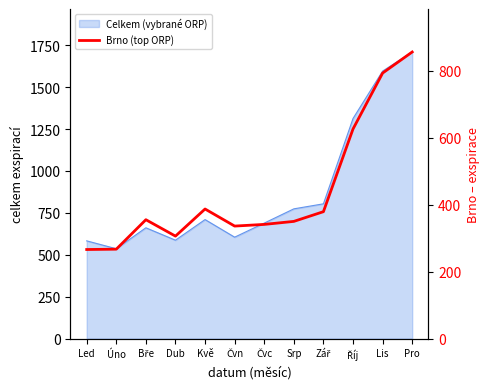

At which label does the data first exceed 355?

Kvě